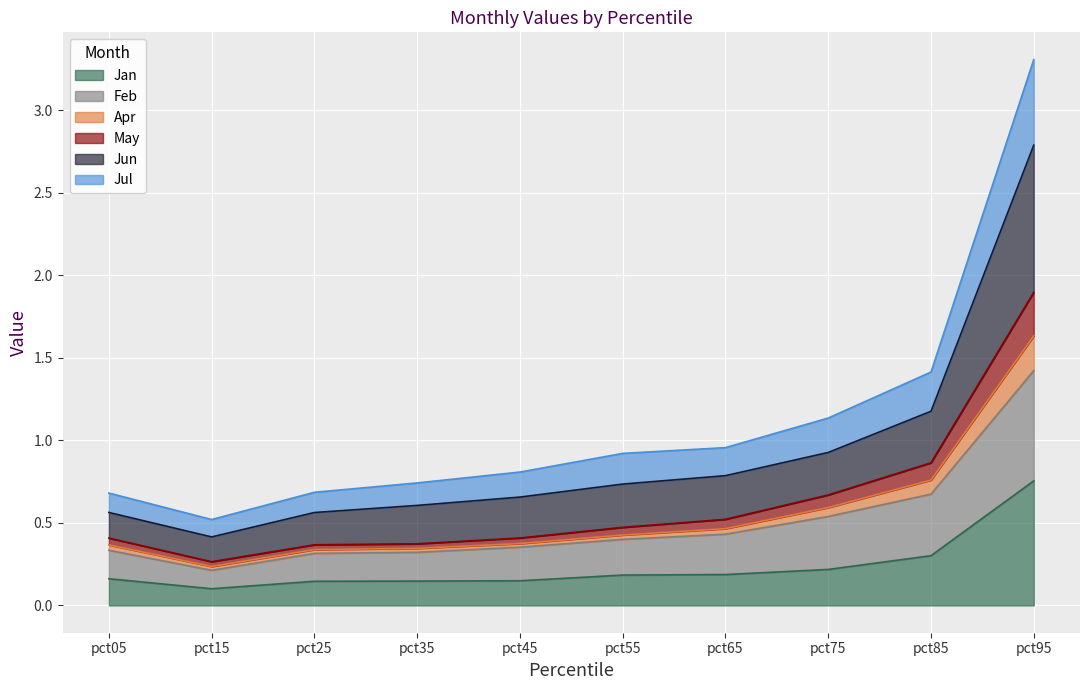

At which label does Jan reach its peak?

pct95